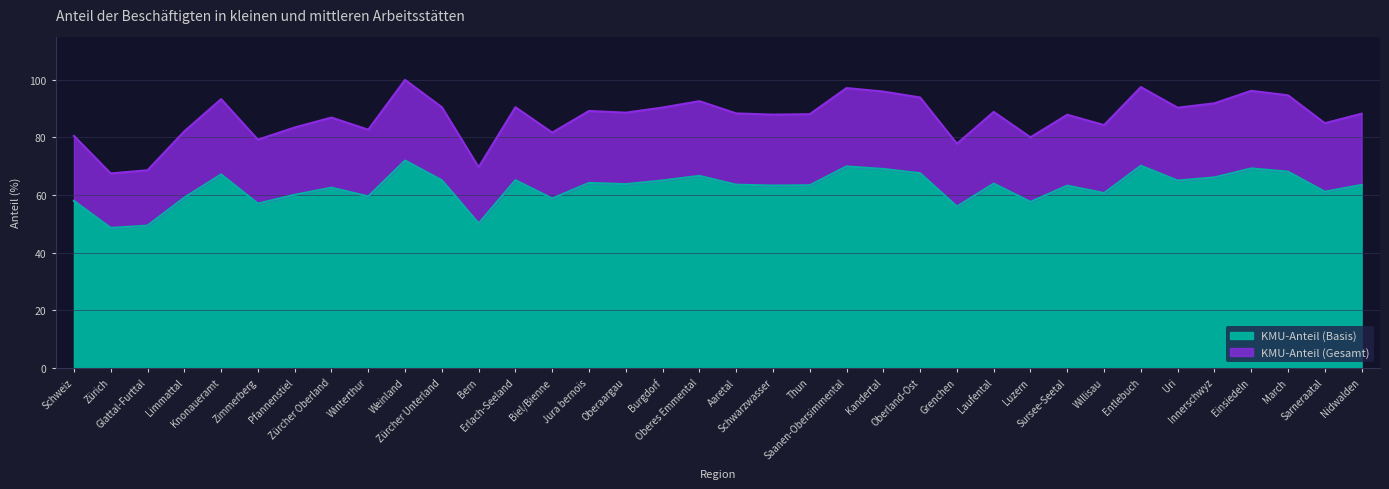

Rank the categories by value from highest to lowest.

Weinland, Entlebuch, Saanen-Obersimmental, Einsiedeln, Kandertal, March, Oberland-Ost, Knonaueramt, Oberes Emmental, Innerschwyz, Erlach-Seeland, Zürcher Unterland, Burgdorf, Uri, Jura bernois, Laufental, Oberaargau, Aaretal, Nidwalden, Thun, Schwarzwasser, Sursee-Seetal, Zürcher Oberland, Sarneraatal, Willisau, Pfannenstiel, Winterthur, Limmattal, Biel/Bienne, Schweiz, Luzern, Zimmerberg, Grenchen, Bern, Glattal-Furttal, Zürich